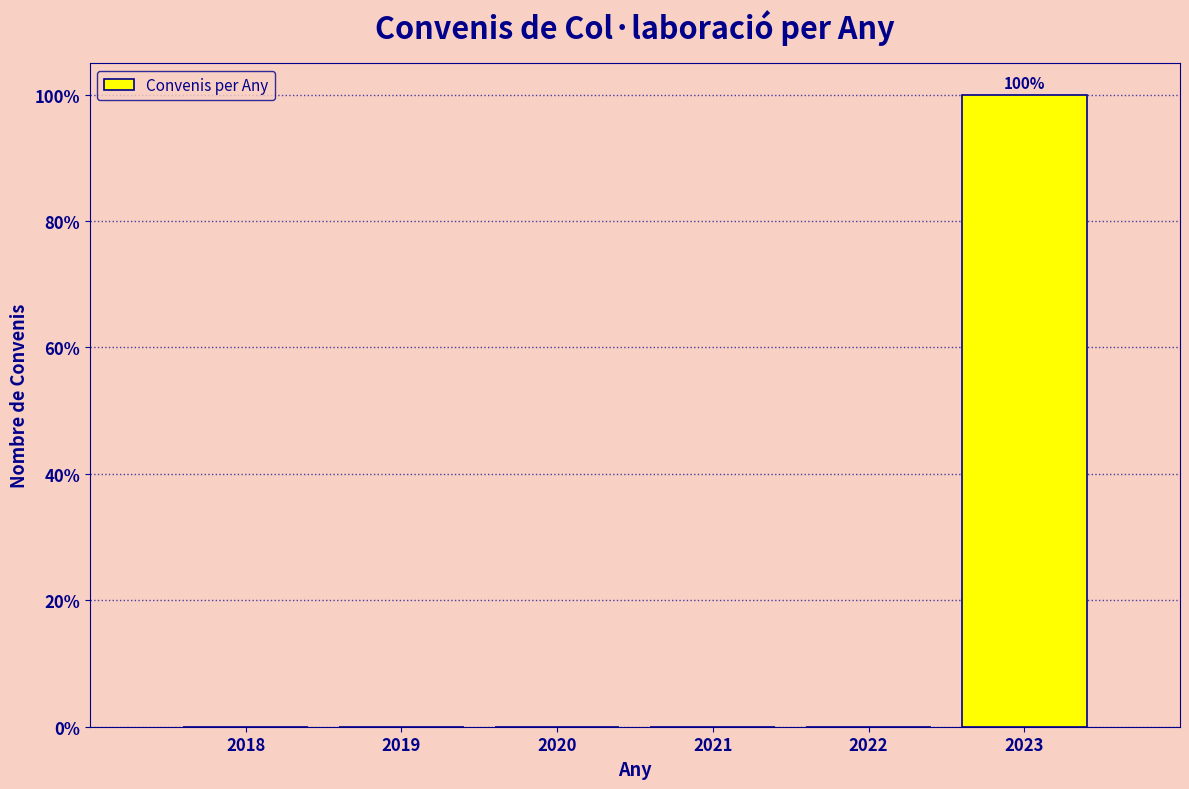

Reading left to right, transcribe all the data shown in this chart.

2018=0	2019=0	2020=0	2021=0	2022=0	2023=100